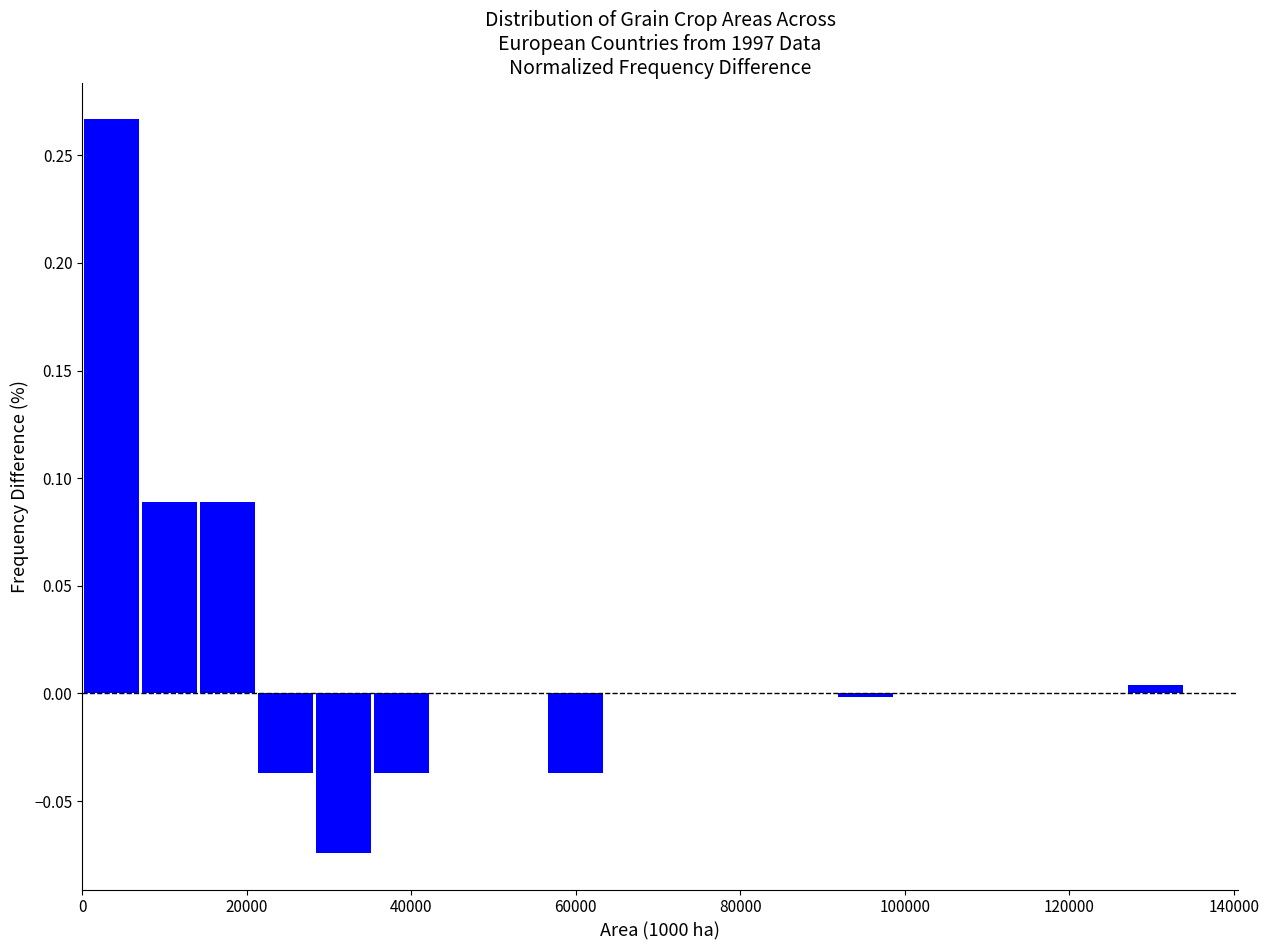

Read against the x-axis, roughly where is the centre of the tallest bar?

4000